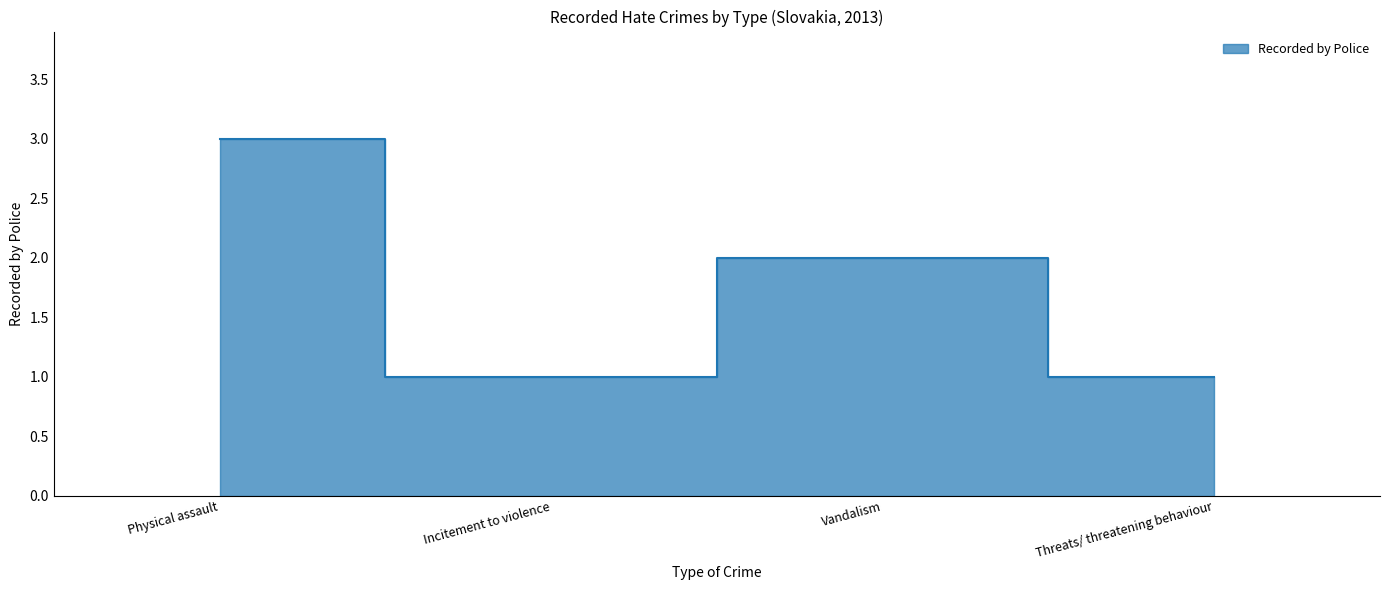

Reading right to left, transcribe all the data shown in this chart.

Threats/ threatening behaviour=1	Vandalism=2	Incitement to violence=1	Physical assault=3